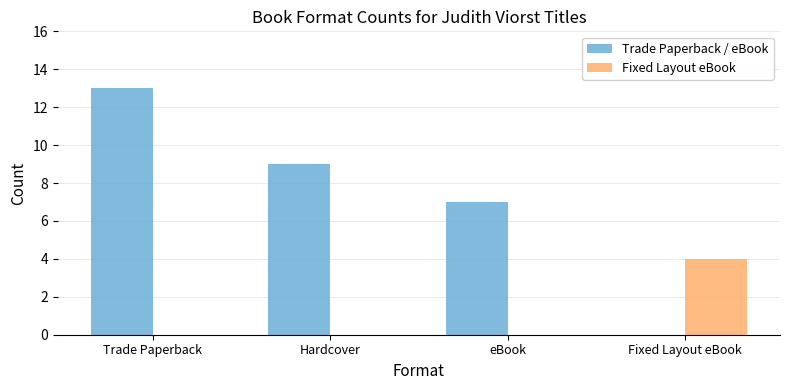

Which series changed the most between Trade Paperback and Hardcover?

Trade Paperback / eBook